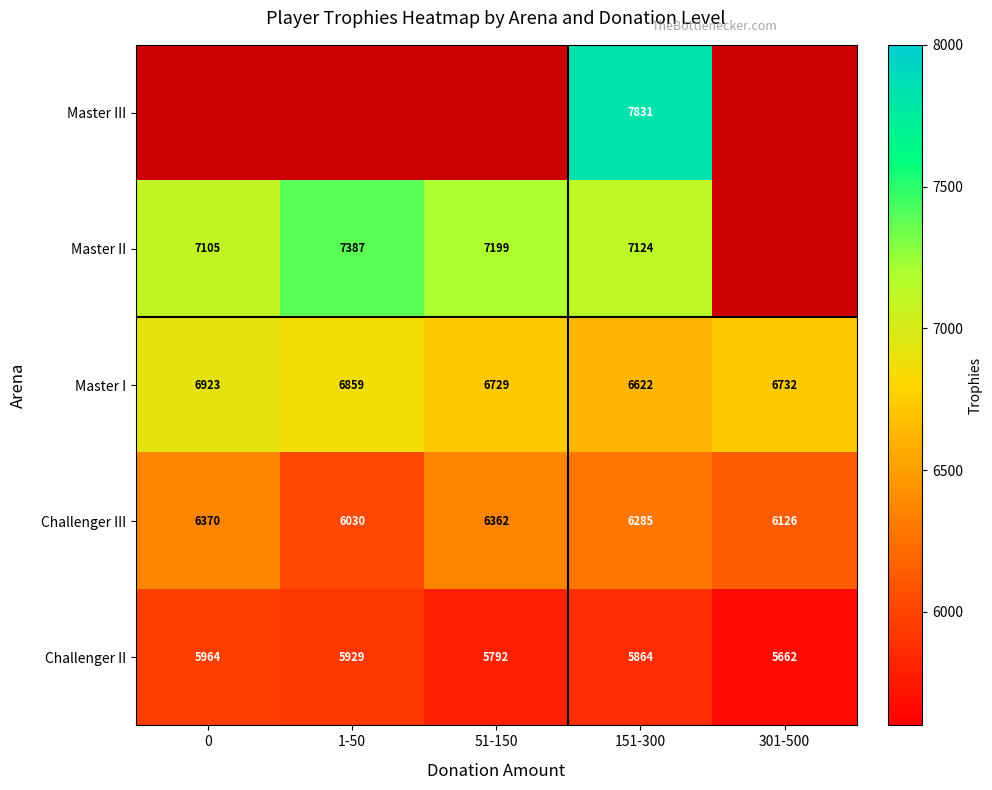

True or false: Challenger III has a value of 6370 at 0.

True